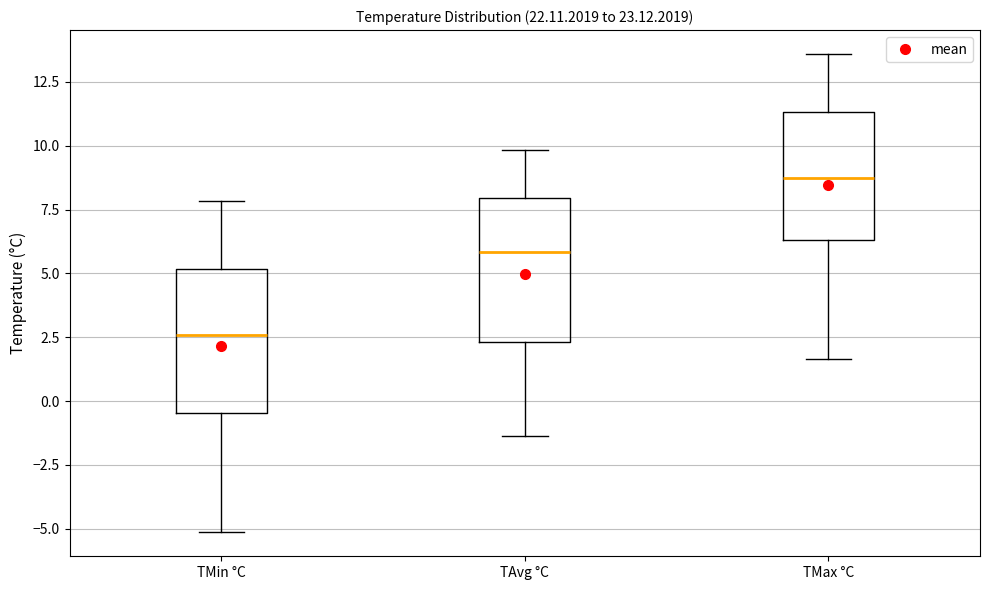

Which box has the lowest median line?

TMin °C